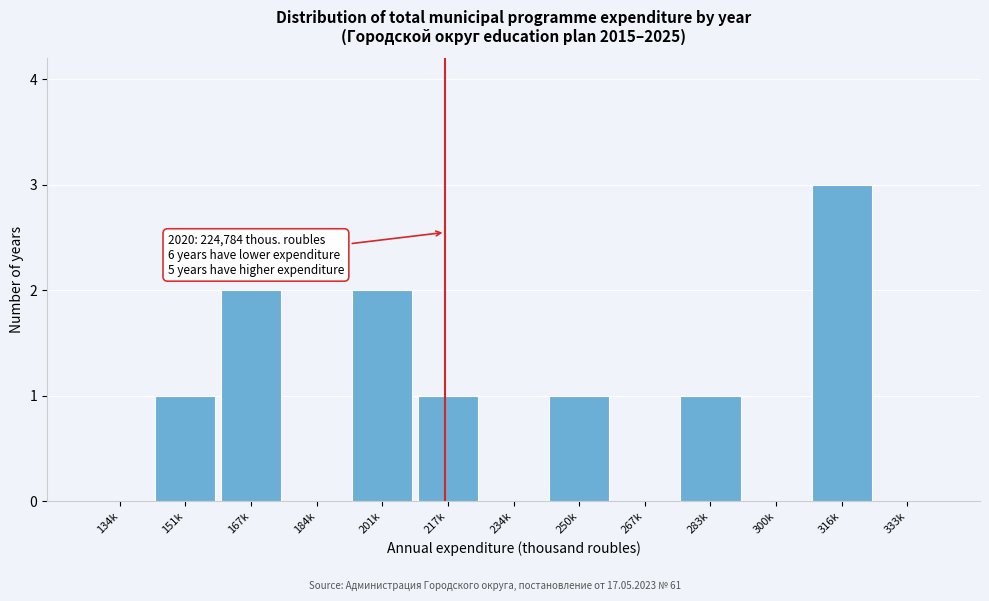

Approximately how many times larger is the value at 201k compared to 283k?

2.0